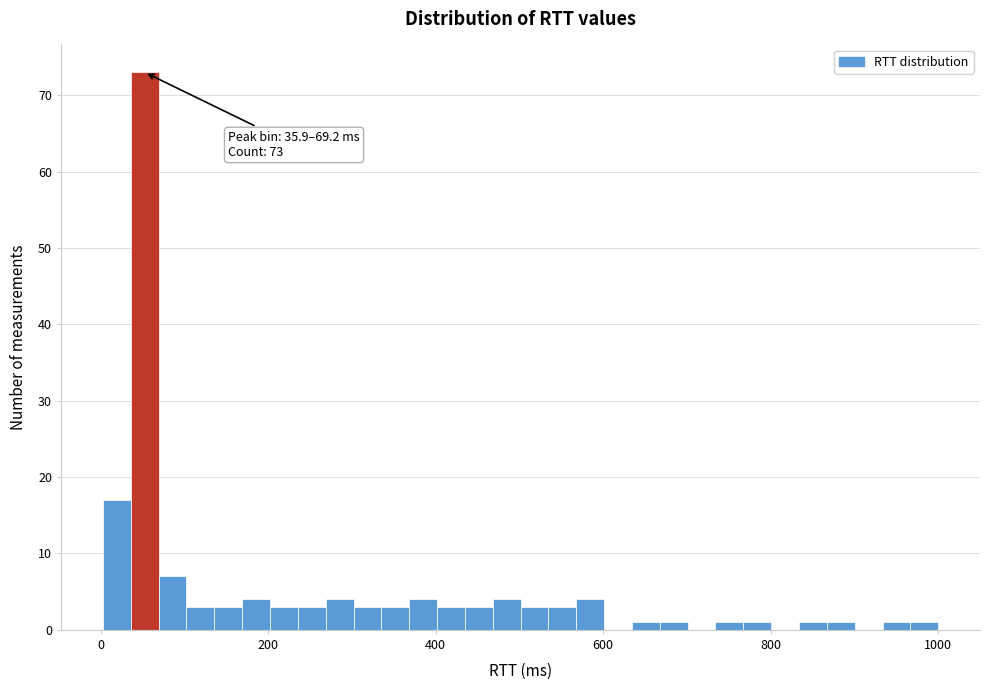

Read against the x-axis, roughly where is the centre of the tallest bar?

60